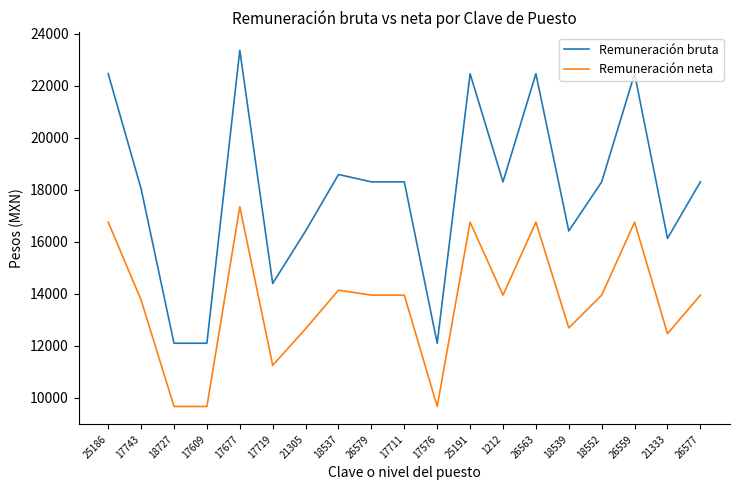

At which label is Remuneración neta closest to 13501?

17743